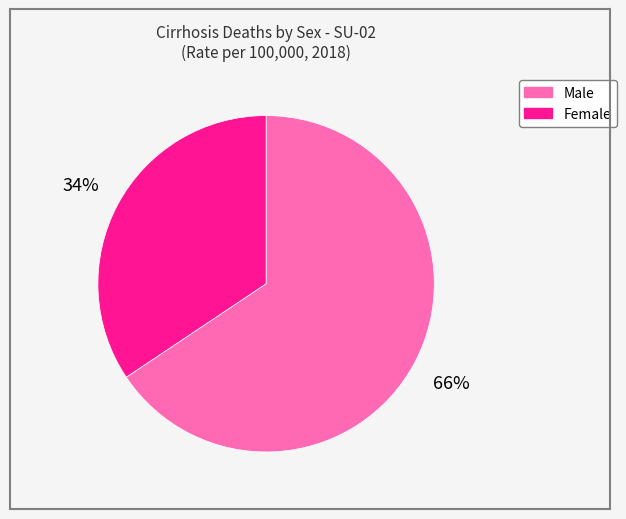

How many slices are in this pie chart?

2